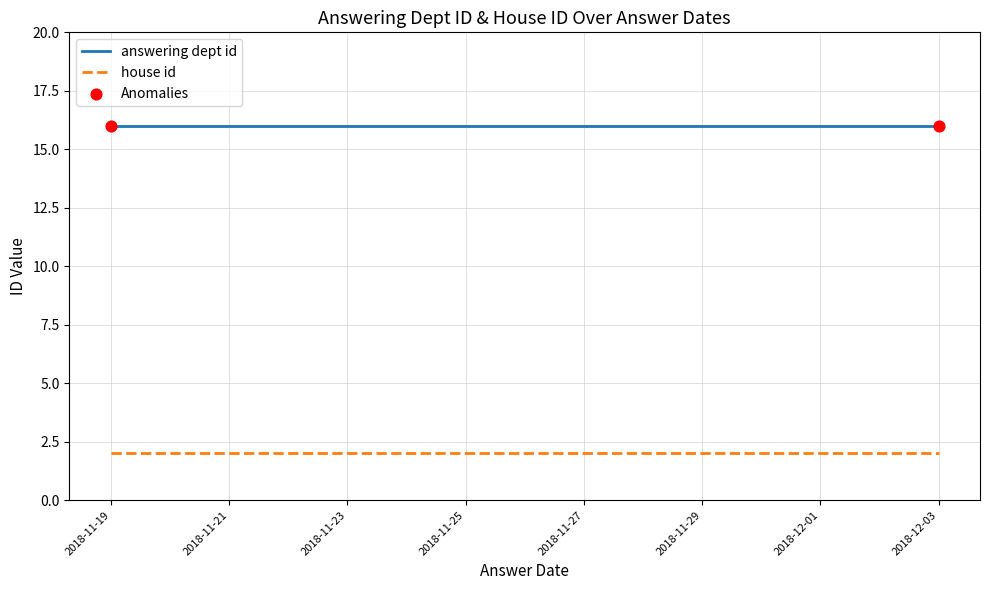

Which series has the widest spread of Y values?

answering dept id